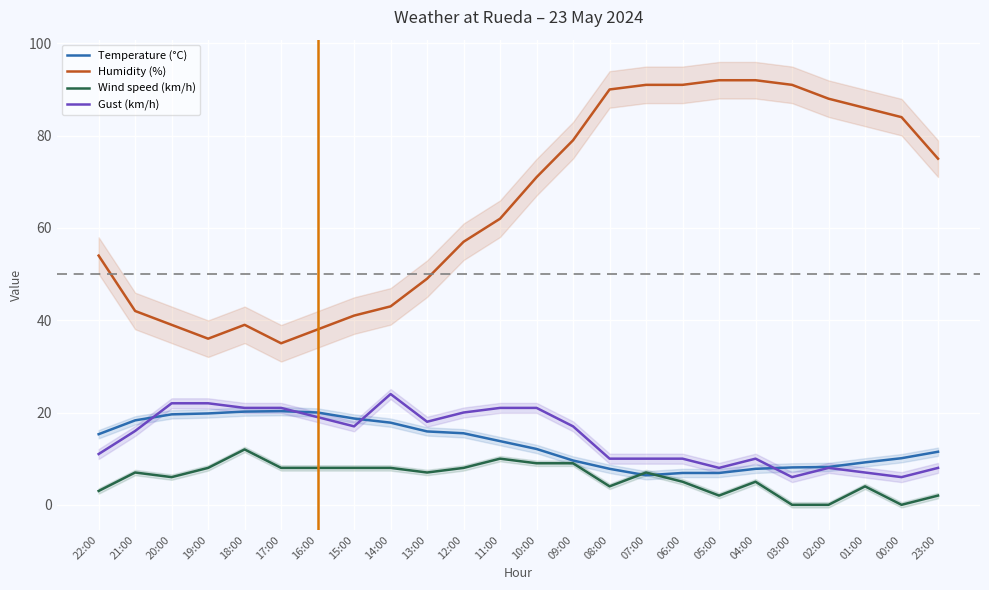

What is the label of the 12th point from the left?

11:00